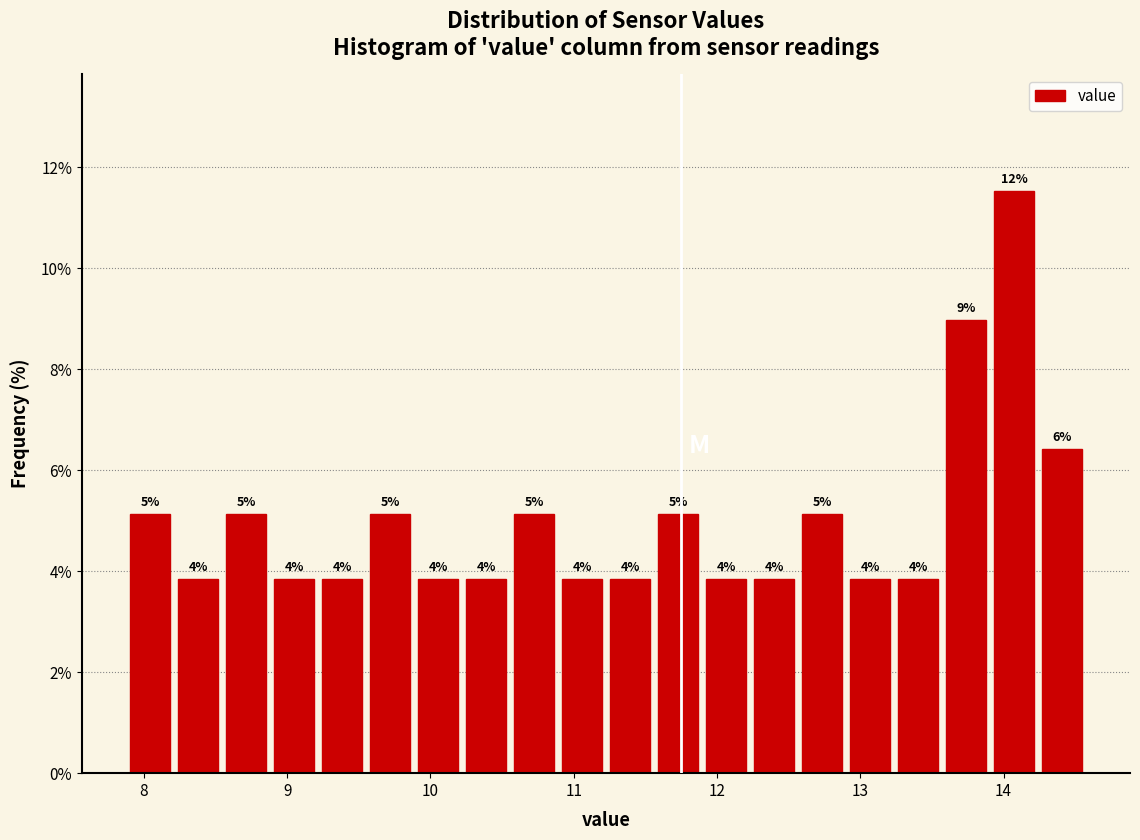

Read against the x-axis, roughly where is the centre of the tallest bar?

14.1